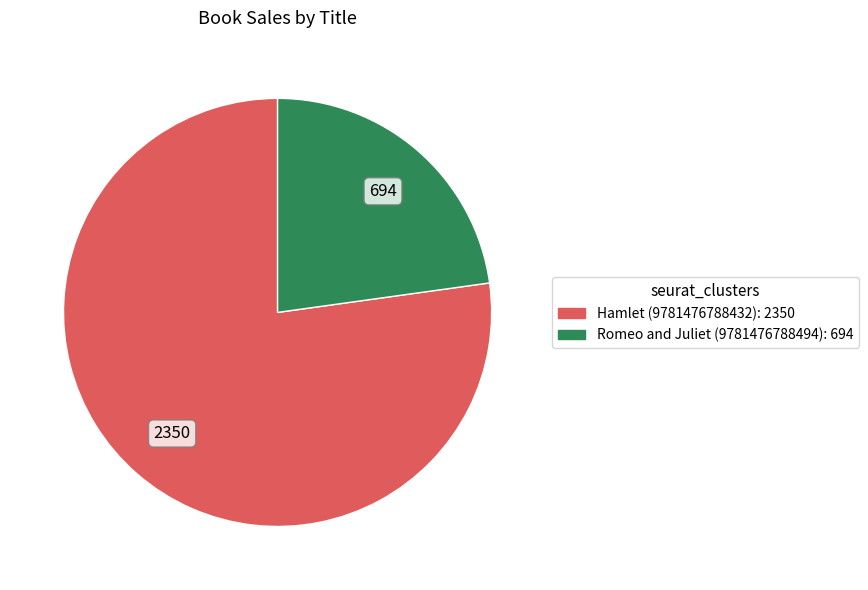

Is there any slice that represents more than half of the pie?

Yes